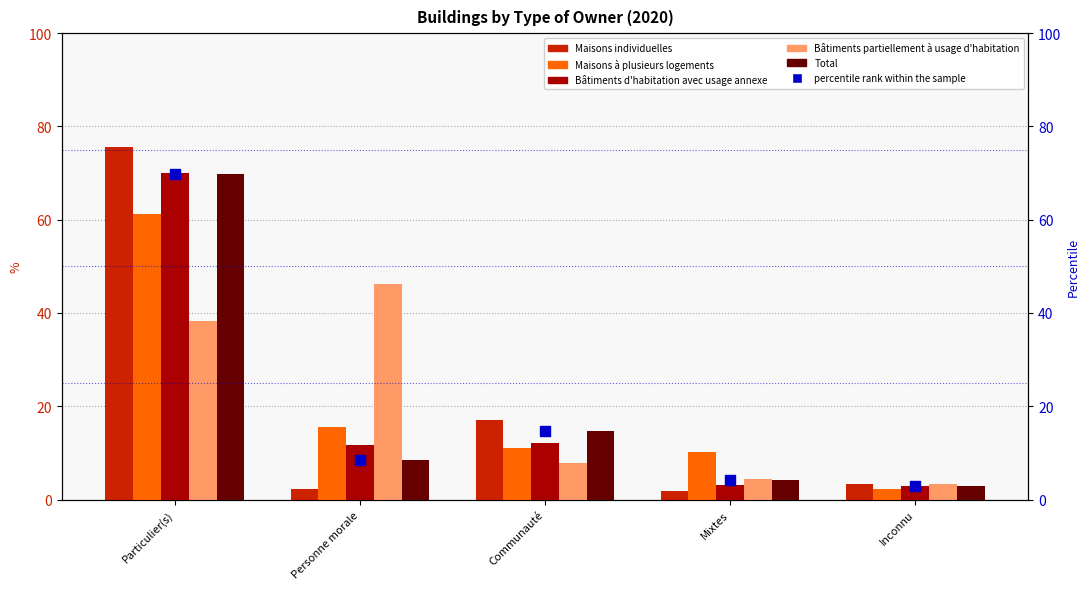

Which series contains the highest Y value?

Maisons individuelles